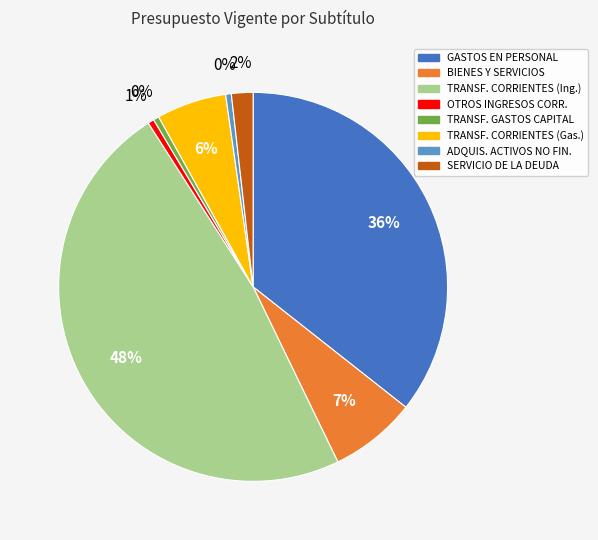

To the nearest percent, what is the difference between the largest and smallest slice percentages?

48%